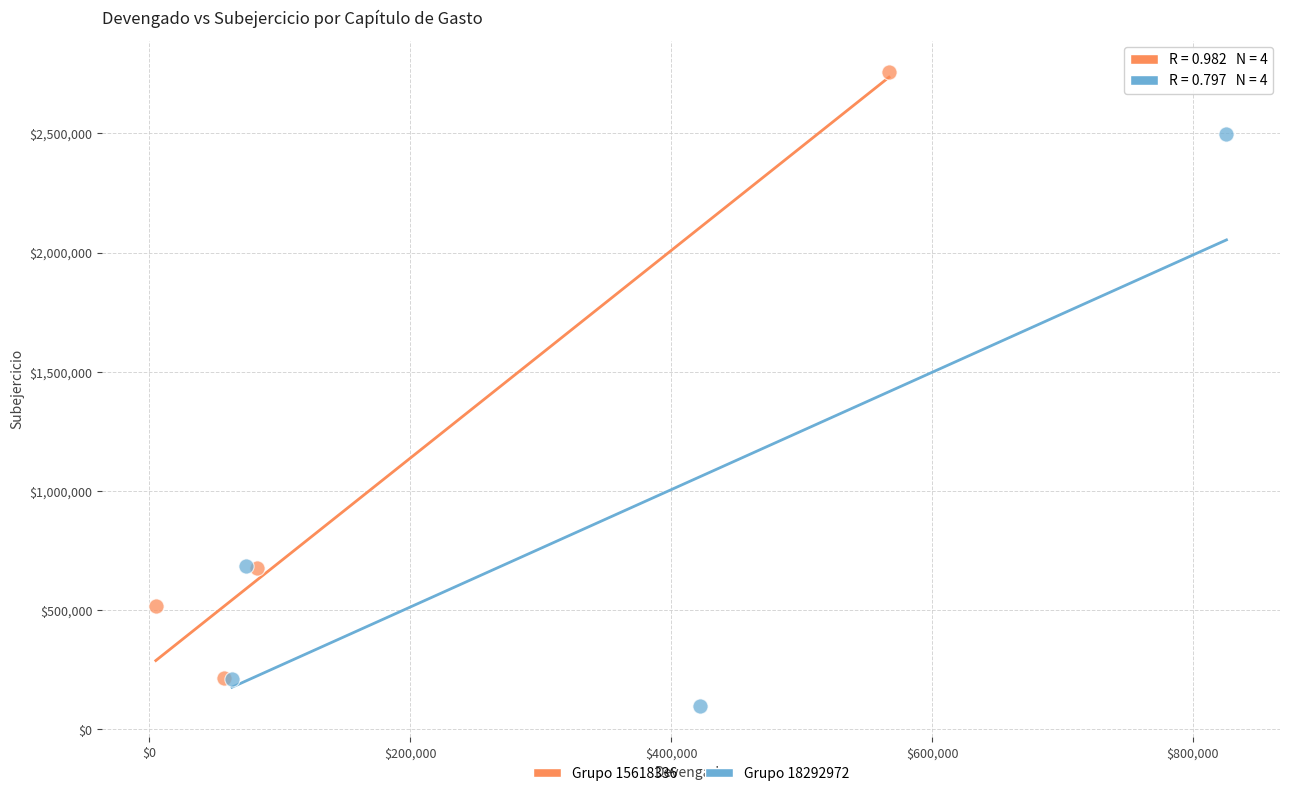

Which series has the widest spread of Y values?

Grupo 15618336